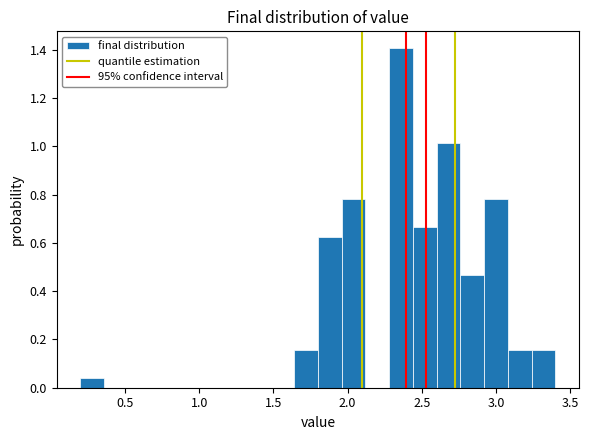

Read against the x-axis, roughly where is the centre of the tallest bar?

2.35